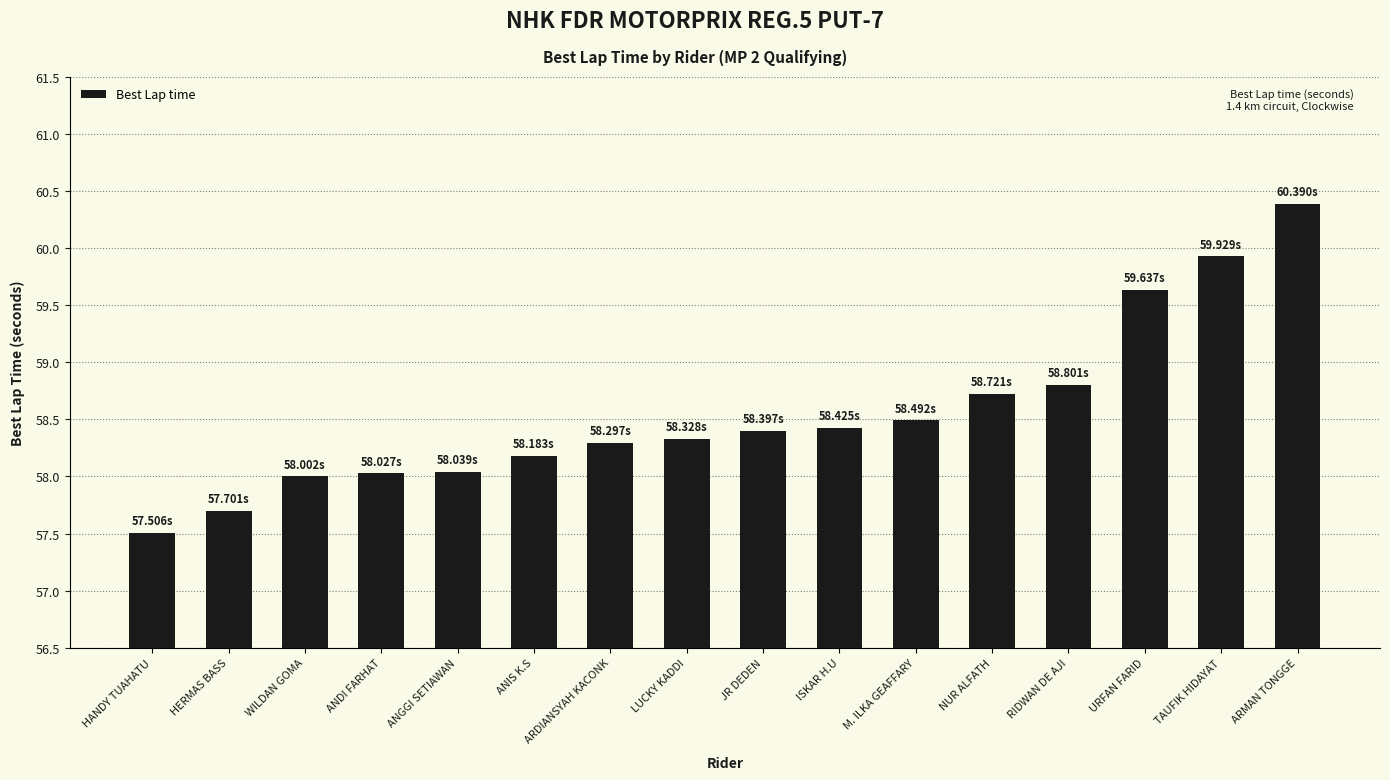

Does the chart contain stacked bars?

No